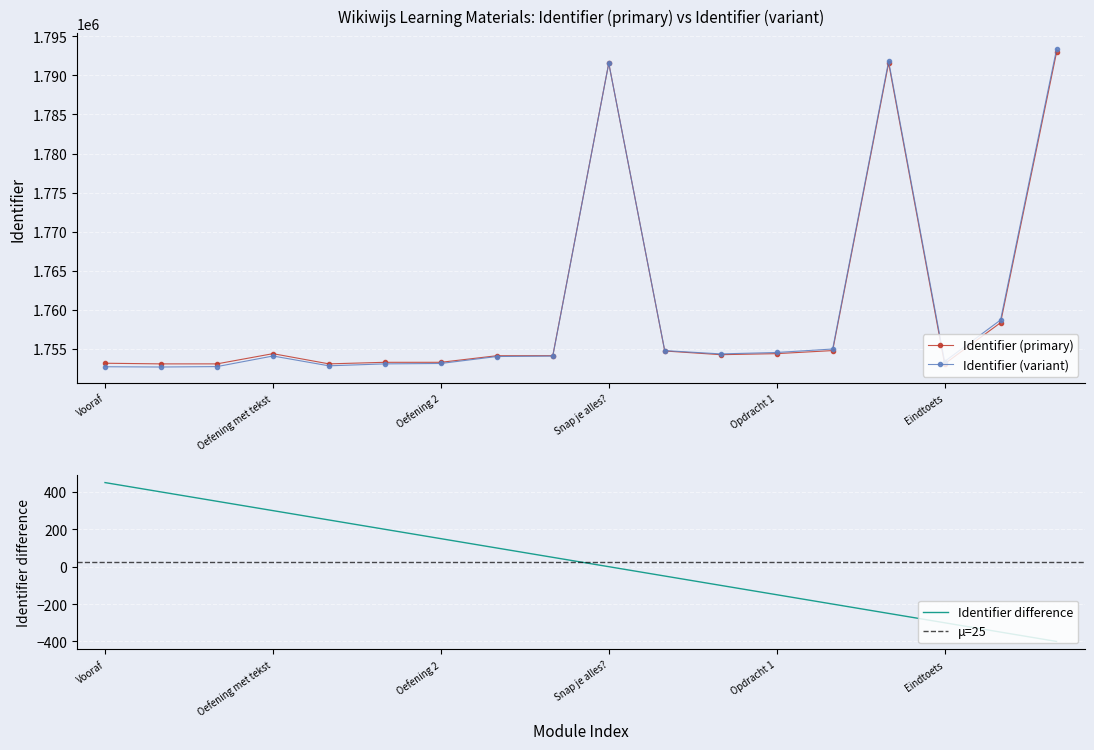

Is the value of Identifier_shifted at Eindtoets greater than the value of Identifier at Oefening 3?

No